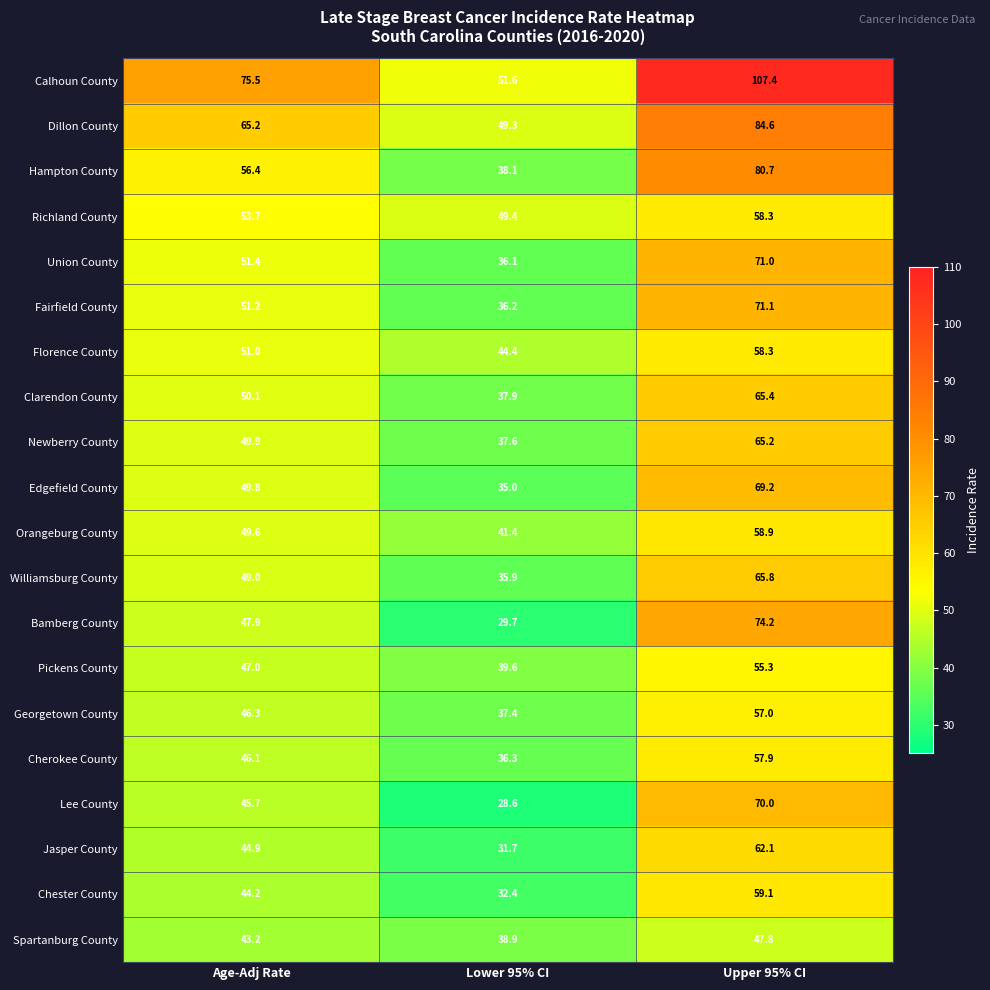

Which series changed the most between Age-Adj Rate and Upper 95% CI?

Calhoun County